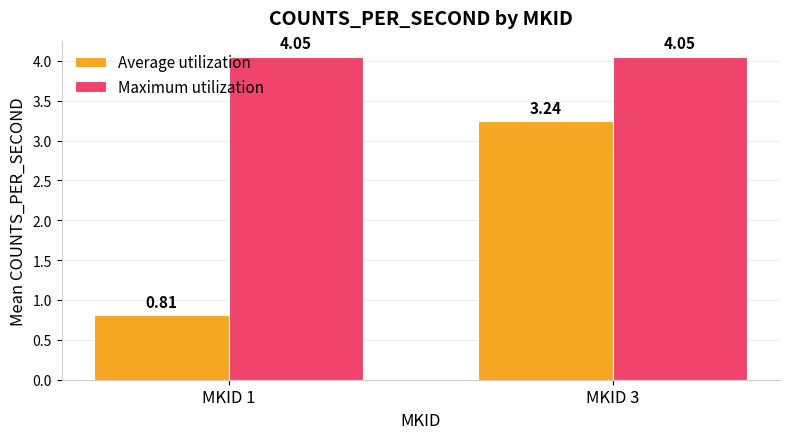

Rank the series by their average value, from highest to lowest.

Maximum utilization, Average utilization